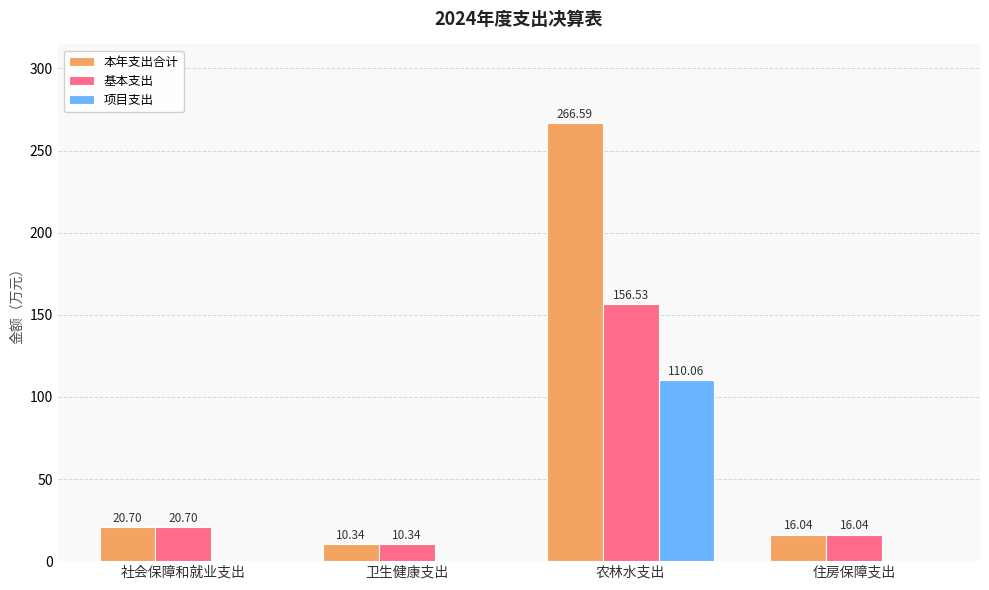

What is the sum of the 本年支出合计 values at 住房保障支出 and 农林水支出?

282.6